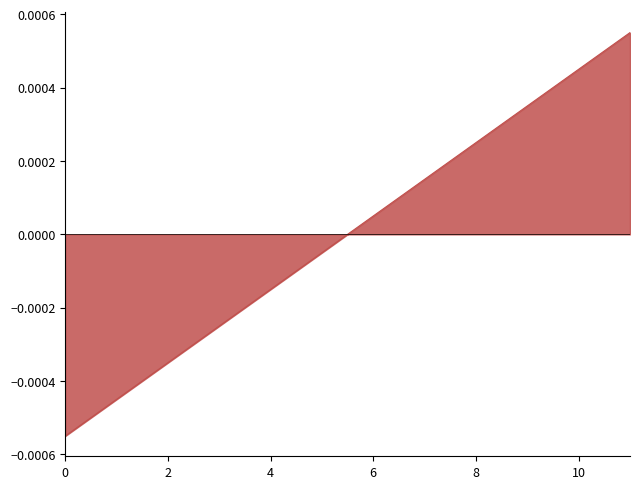

Does the chart have visible grid lines?

No